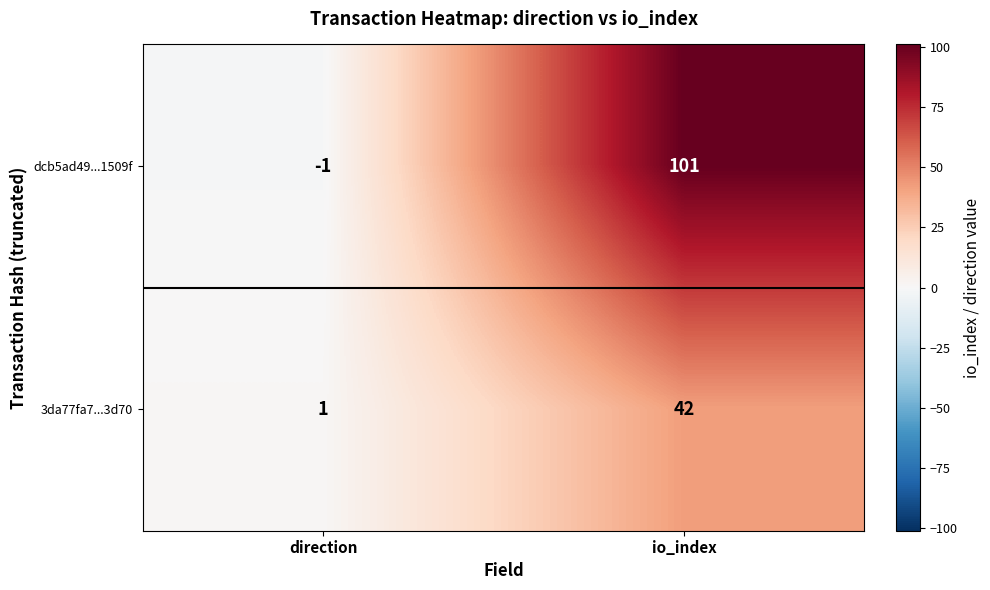

Read the dcb5ad49...1509f value at io_index, to the nearest 5.

100